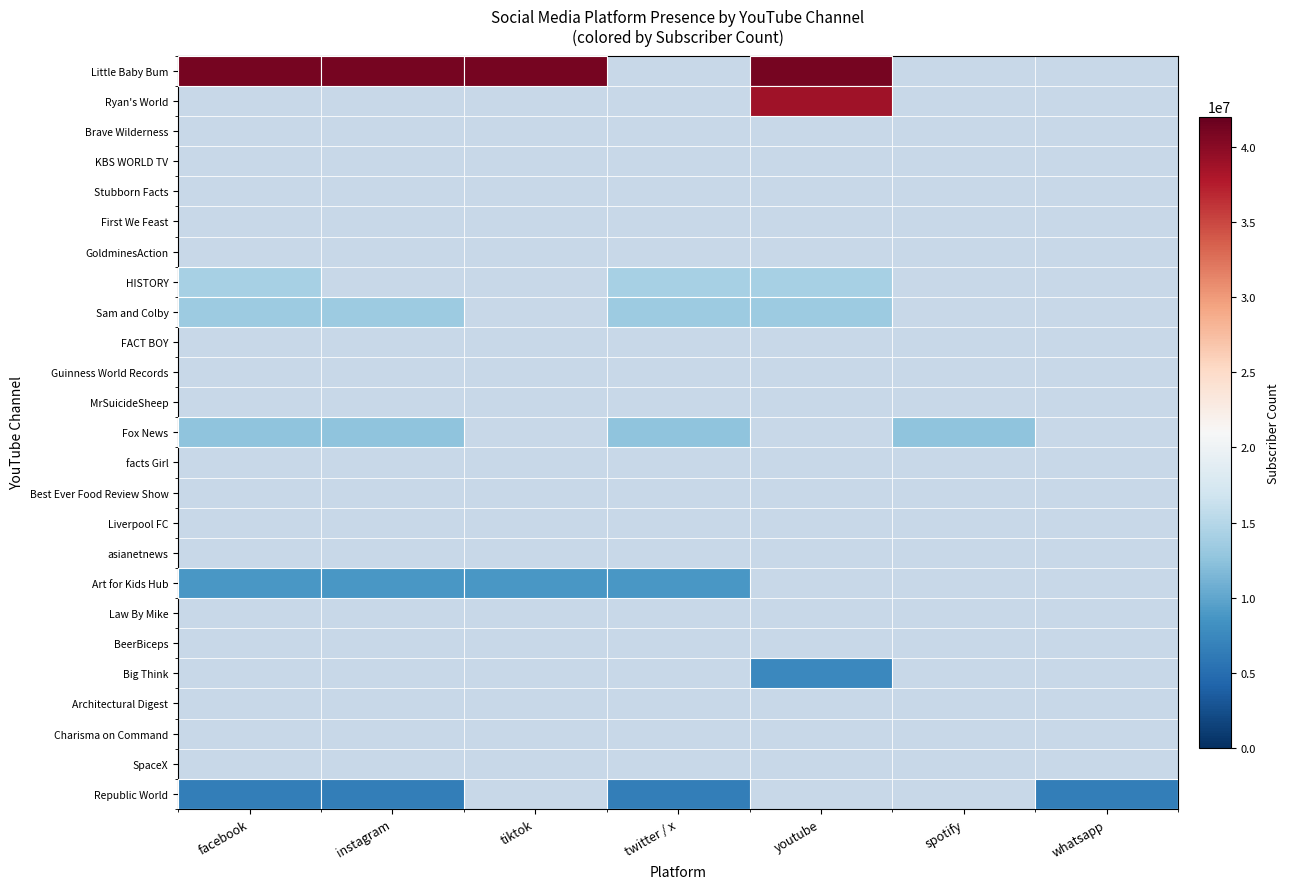

What is the total value across all series at facebook?

96450000